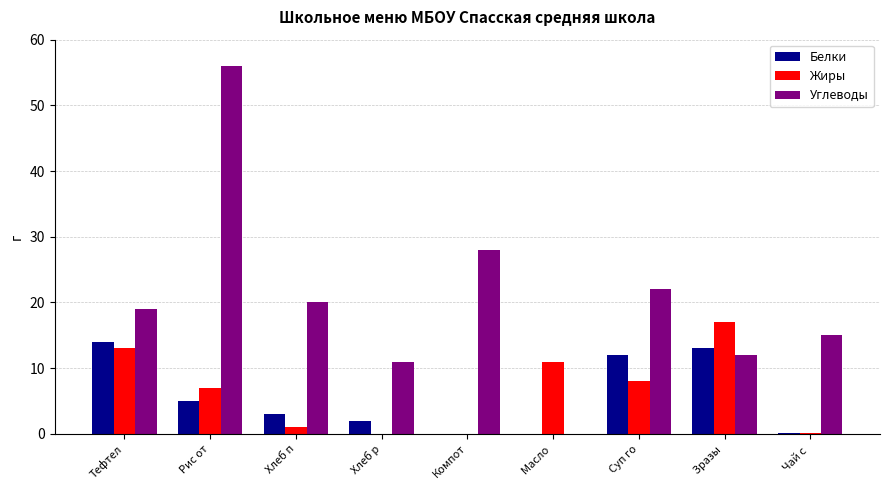

What are all the series names shown in the legend?

Белки, Жиры, Углеводы